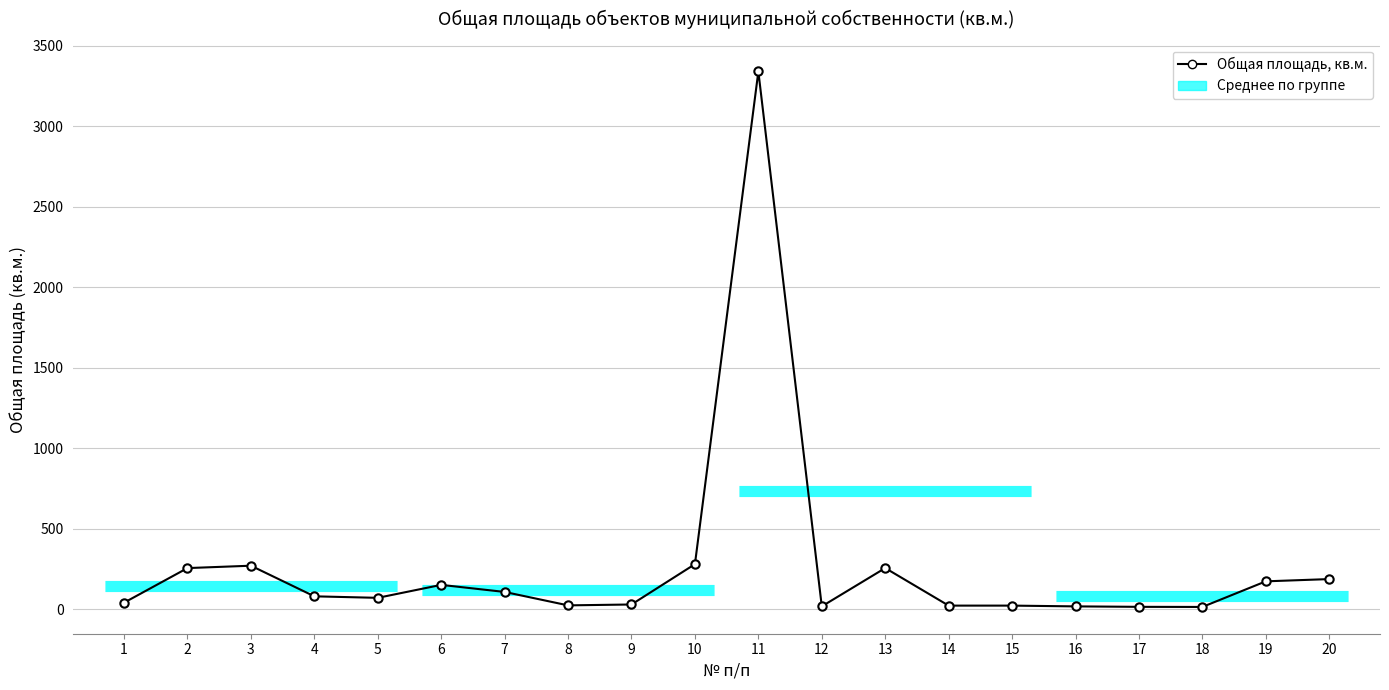

Rank the categories by value from lowest to highest.

18, 17, 16, 12, 14, 15, 8, 9, 1, 5, 4, 7, 6, 19, 20, 2, 13, 3, 10, 11